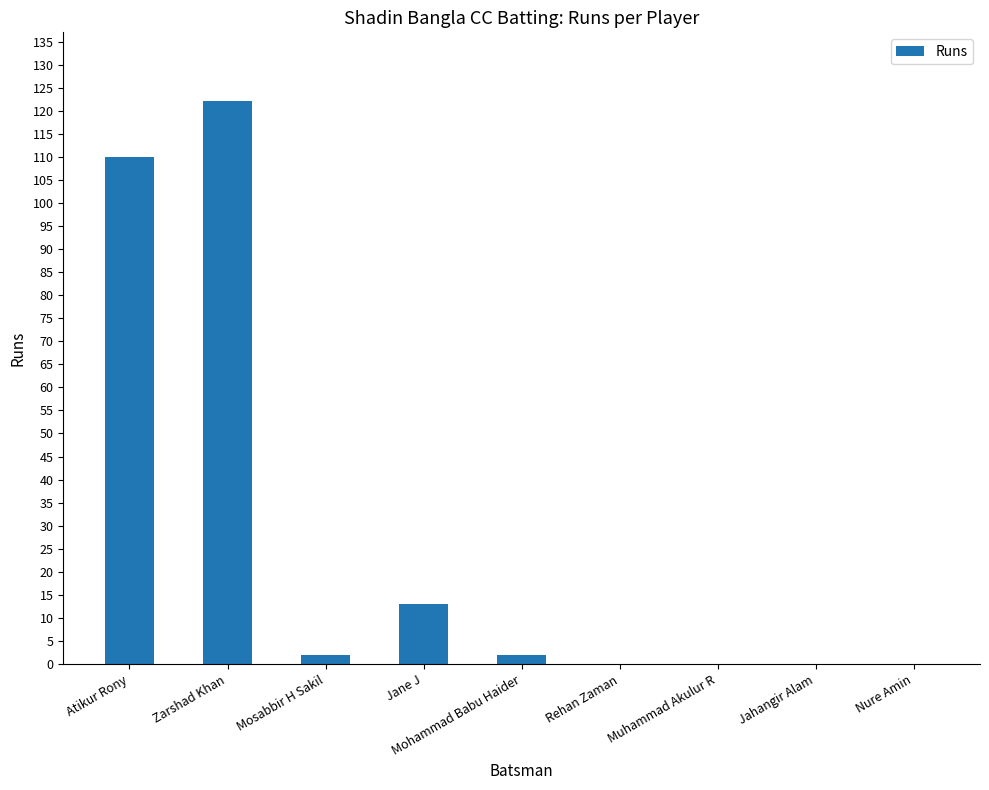

What is the difference between the values at Mosabbir H Sakil and Zarshad Khan?

120